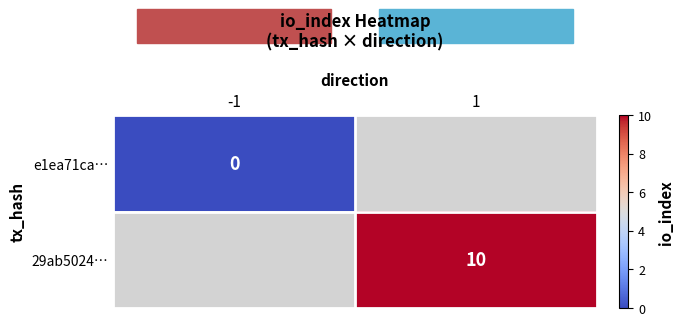

How many positive values does the 29ab5024… series have?

1